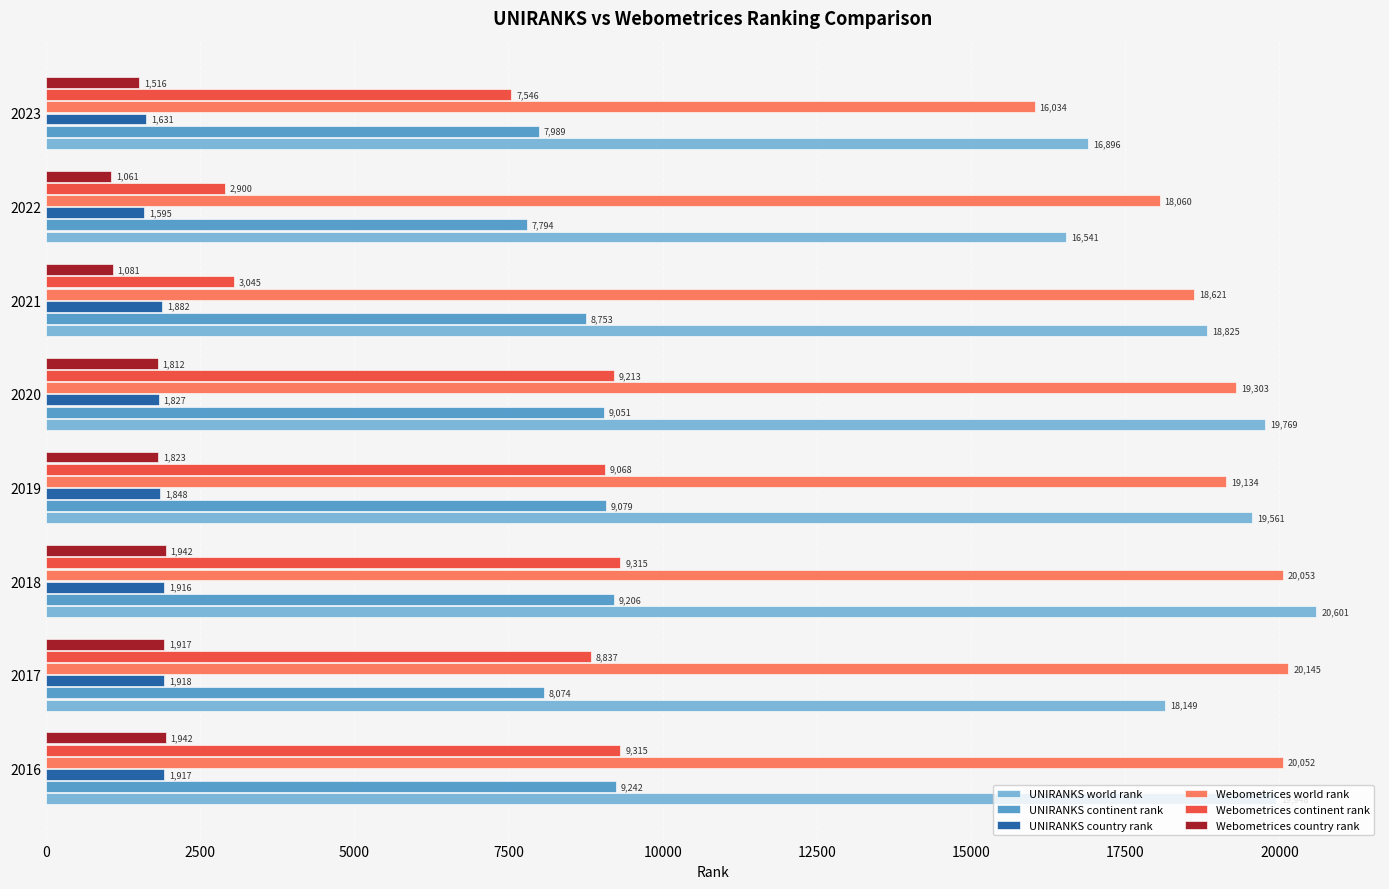

Rank the series by their maximum value, from lowest to highest.

UNIRANKS country rank, Webometrices country rank, UNIRANKS continent rank, Webometrices continent rank, Webometrices world rank, UNIRANKS world rank